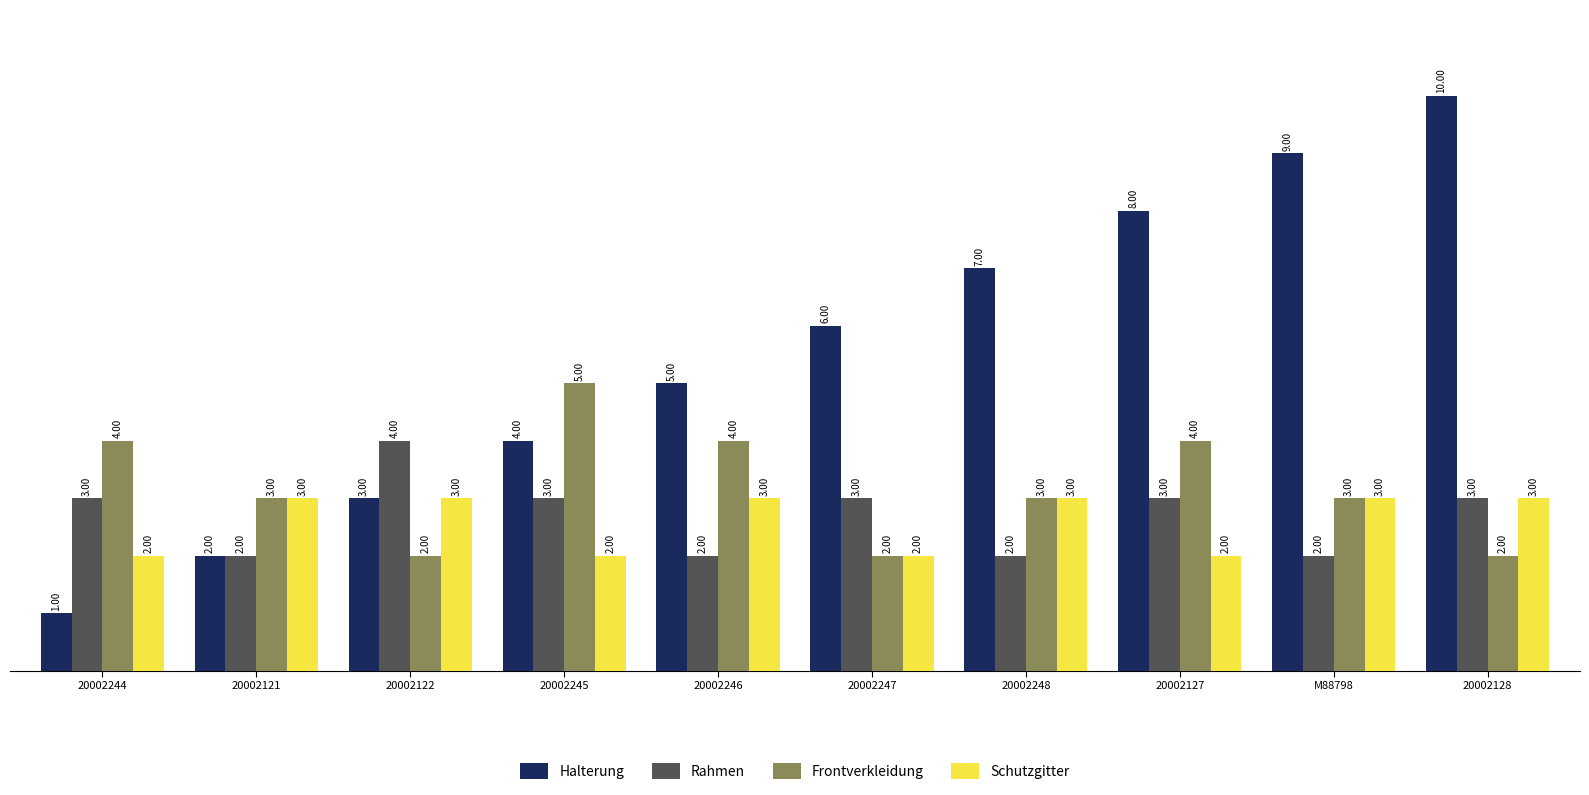

How many bars are there in total?

40